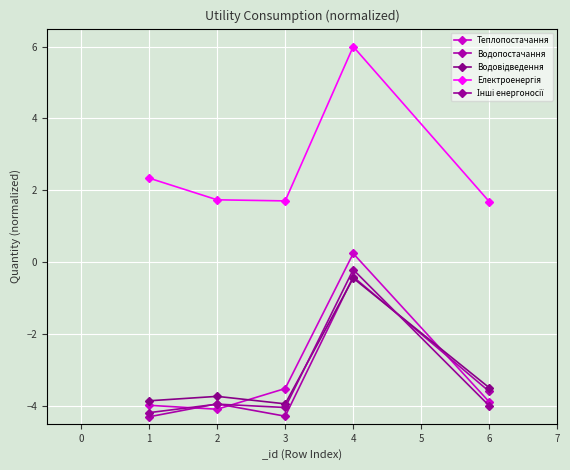

How many data points in Водопостачання are less than -3?

4